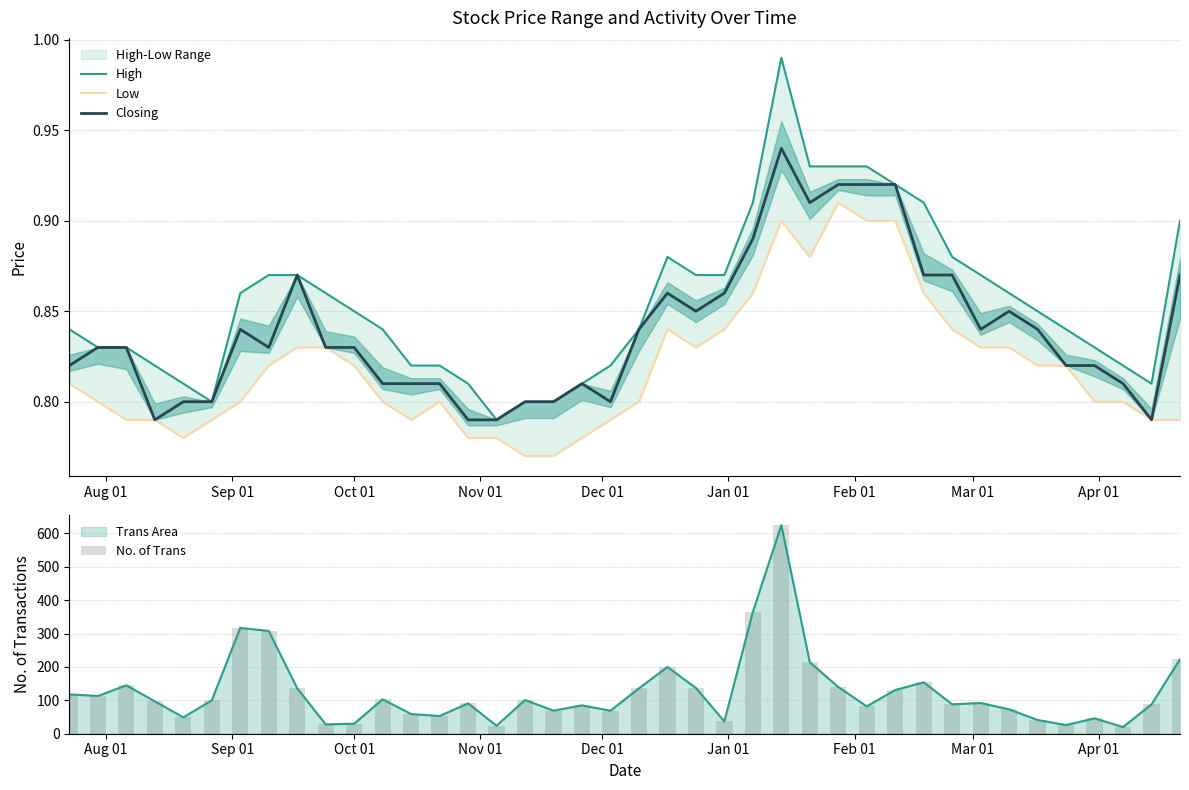

What is the maximum value shown in the chart?

625.0